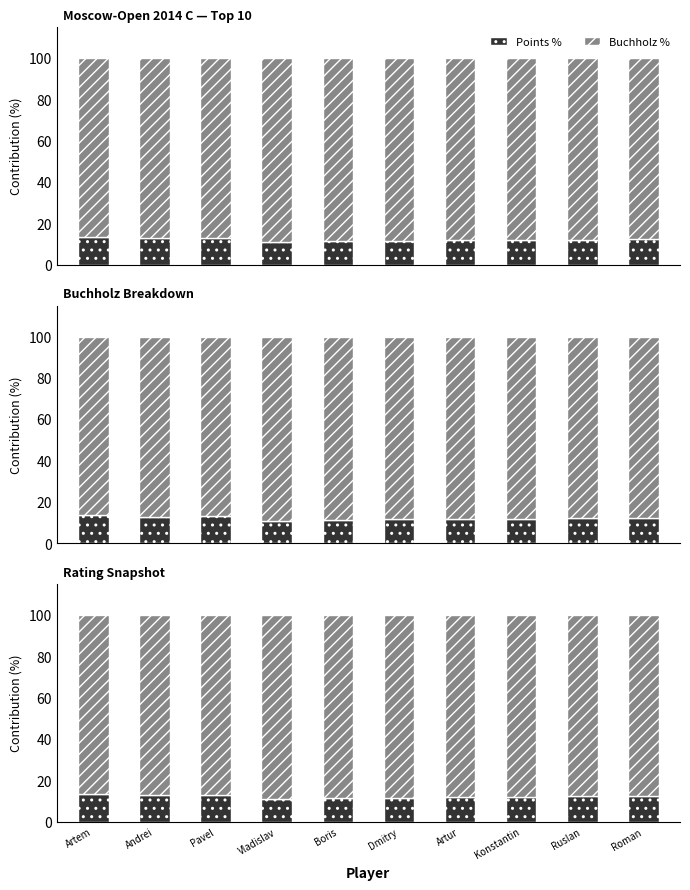

What is the difference between the maximum and minimum values in the Buchholz % series?

2.6